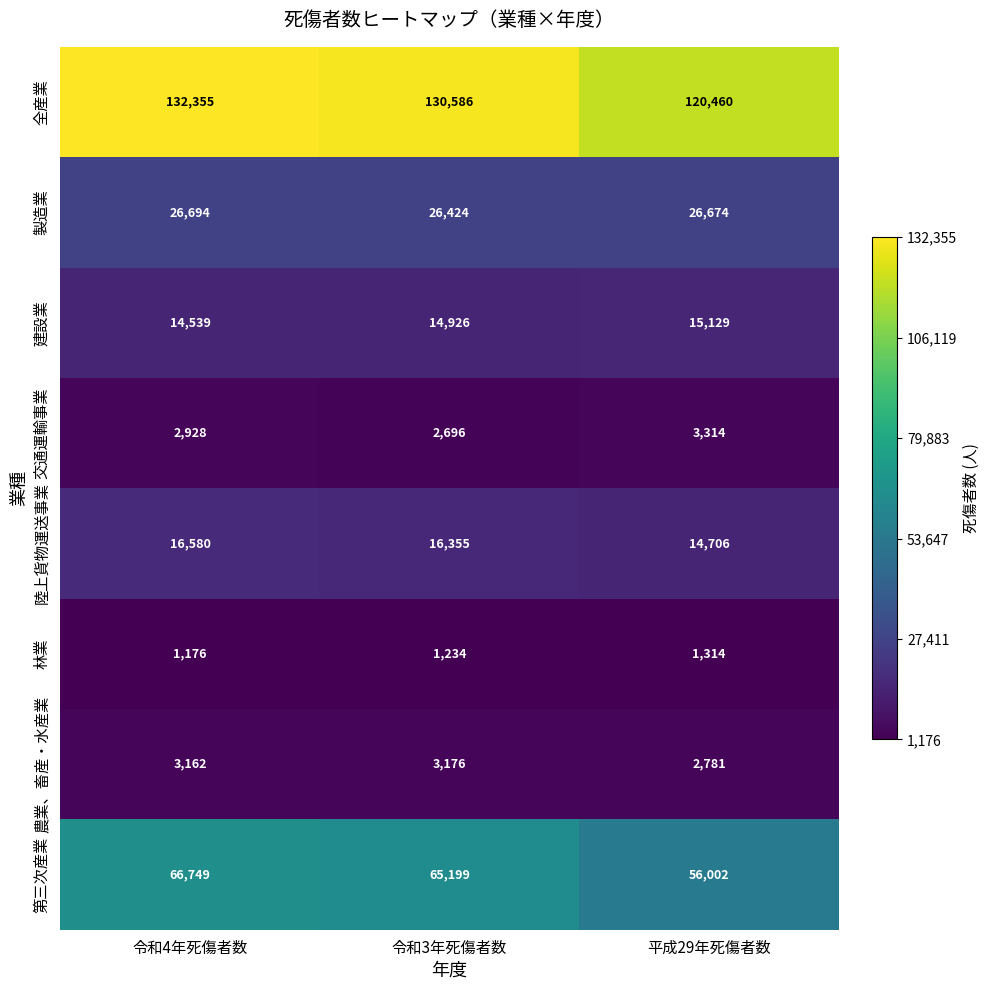

Which label corresponds to the smallest value in the chart?

令和4年死傷者数